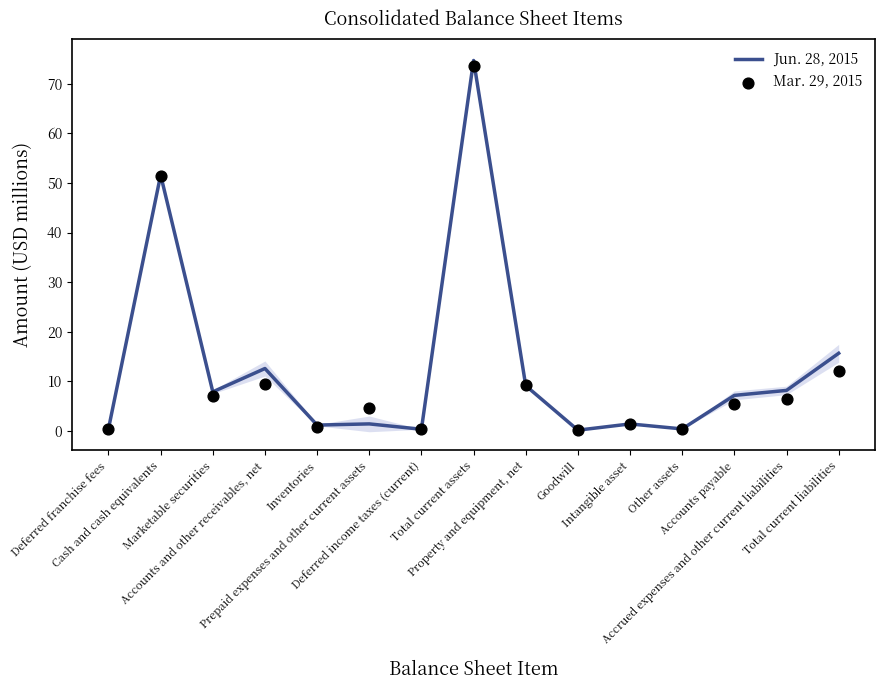

Is the value of Jun. 28, 2015 at Intangible asset greater than the value of Mar. 29, 2015 at Deferred income taxes (current)?

Yes